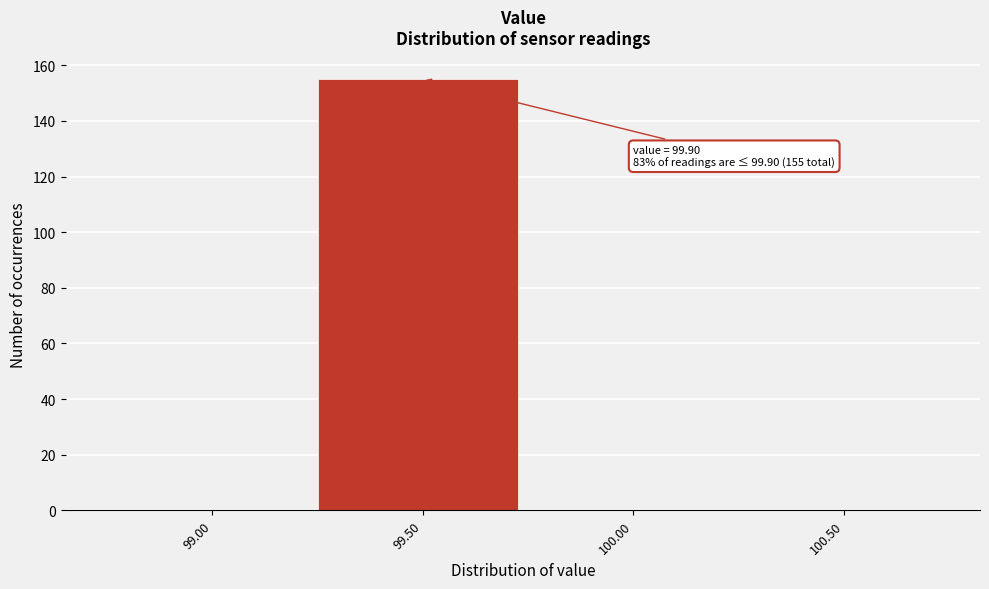

Reading left to right, transcribe all the data shown in this chart.

99.00=0	99.50=155	100.00=0	100.50=0